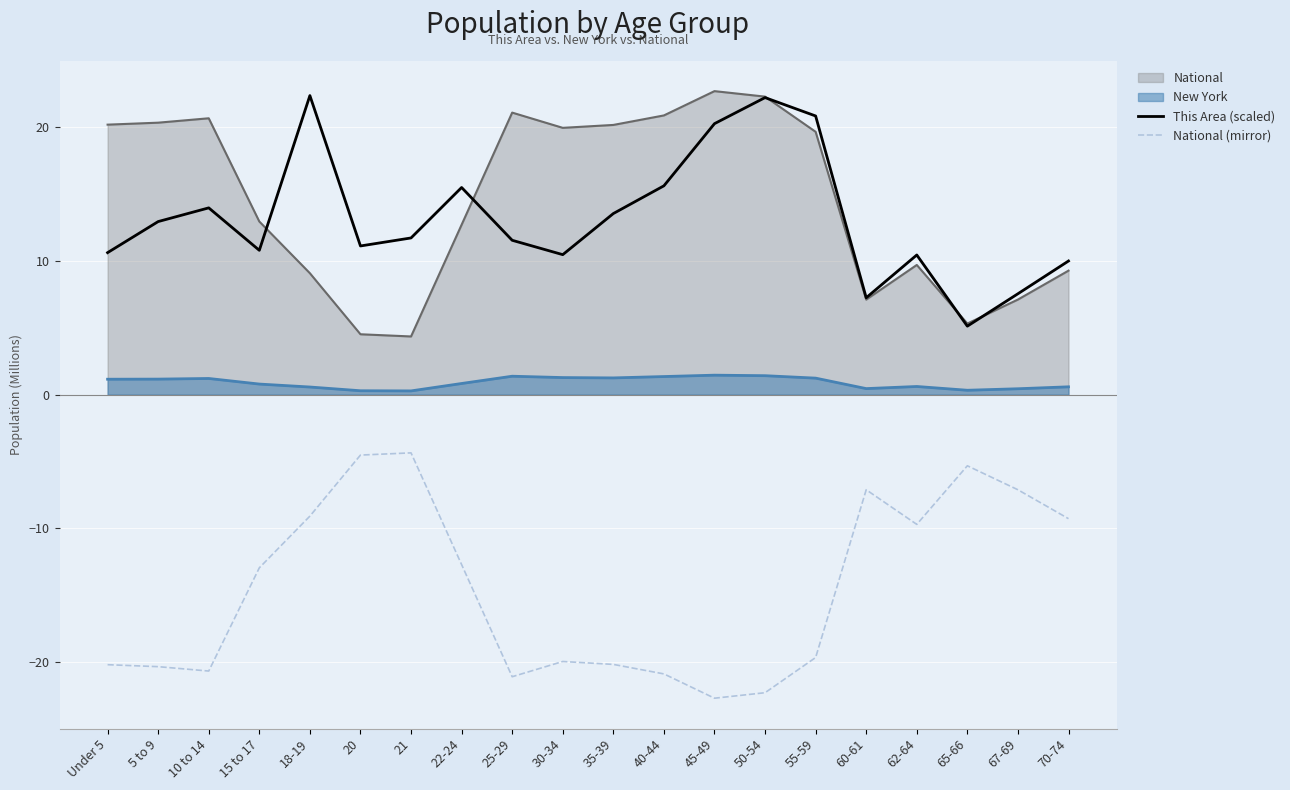

The value of National (mirror) at 35-39 is -20.2. True or false?

True